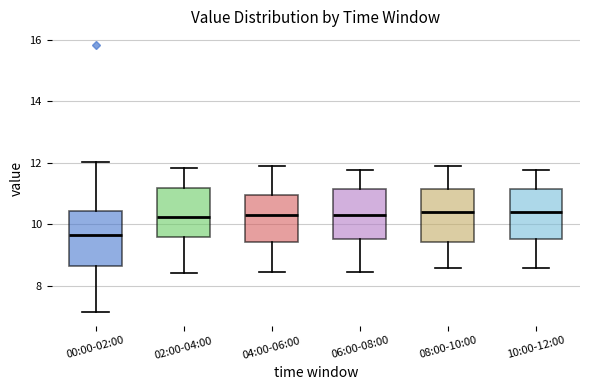

Where does the median line of the box for 06:00-08:00 sit on the y-axis? The values are not printed on the chart, so give them approximately, as read against the axis.

10.2